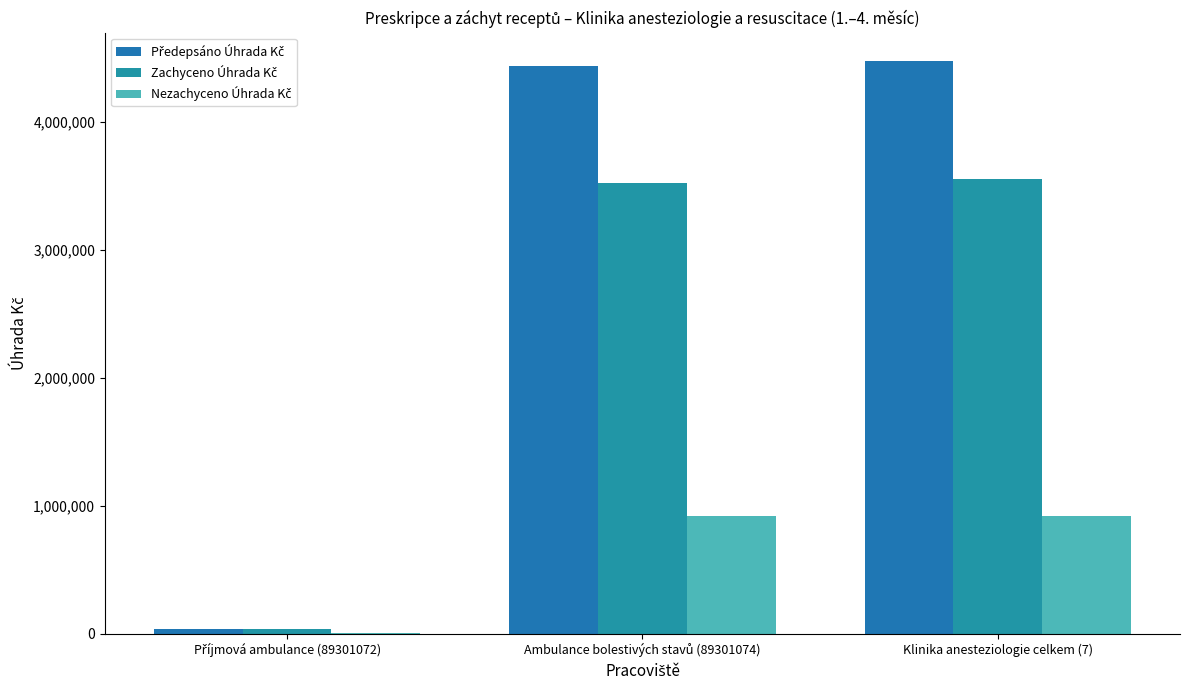

Which series has the largest range (max minus min)?

Předepsáno Úhrada Kč